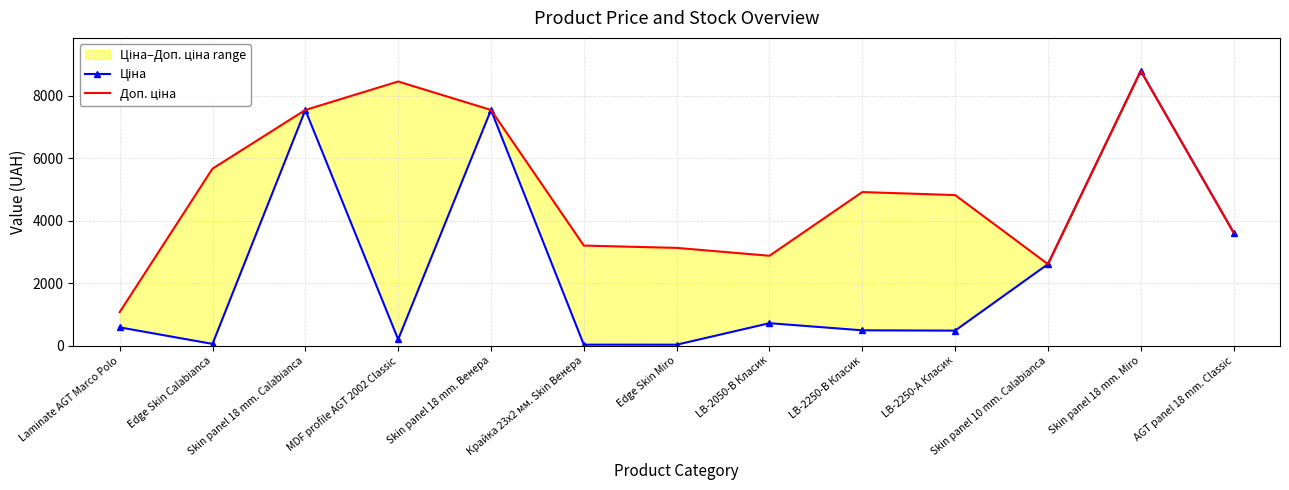

True or false: Ціна and Доп. ціна cross at least once.

False